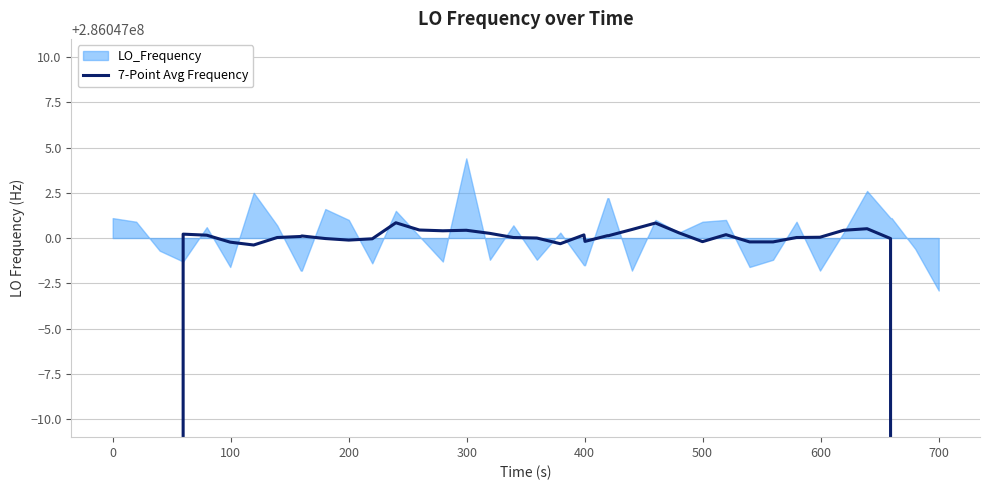

How many values exceed 286047000?

22